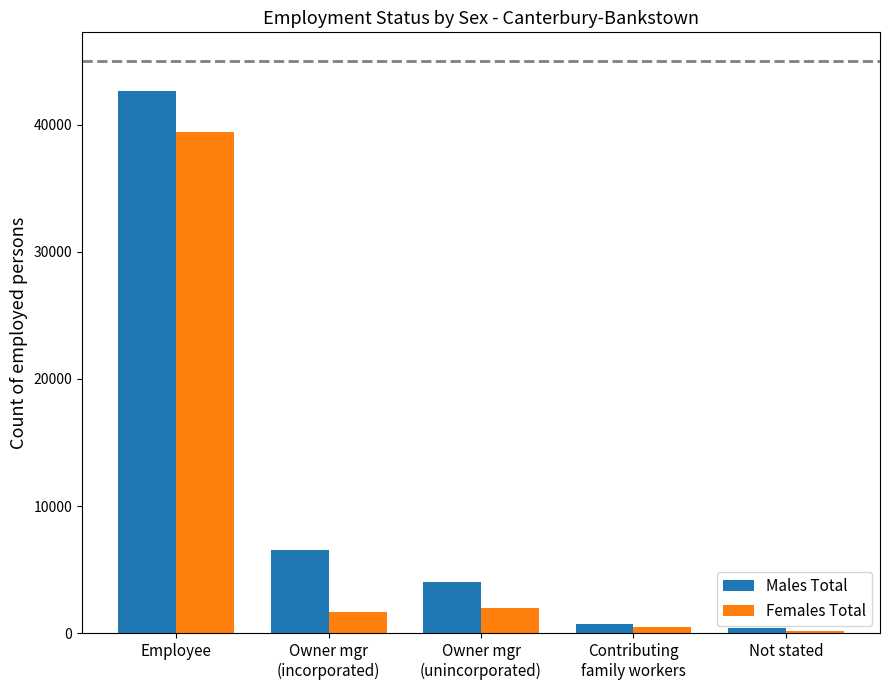

Which series changed the most between Owner mgr
(incorporated) and Contributing
family workers?

Males Total